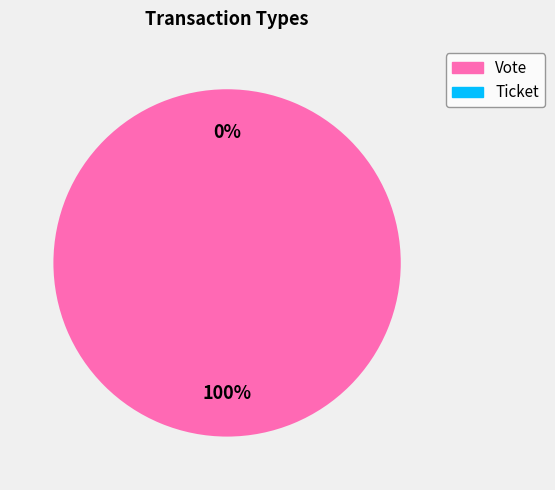

To the nearest percent, what is the combined percentage of Ticket and Vote?

100%